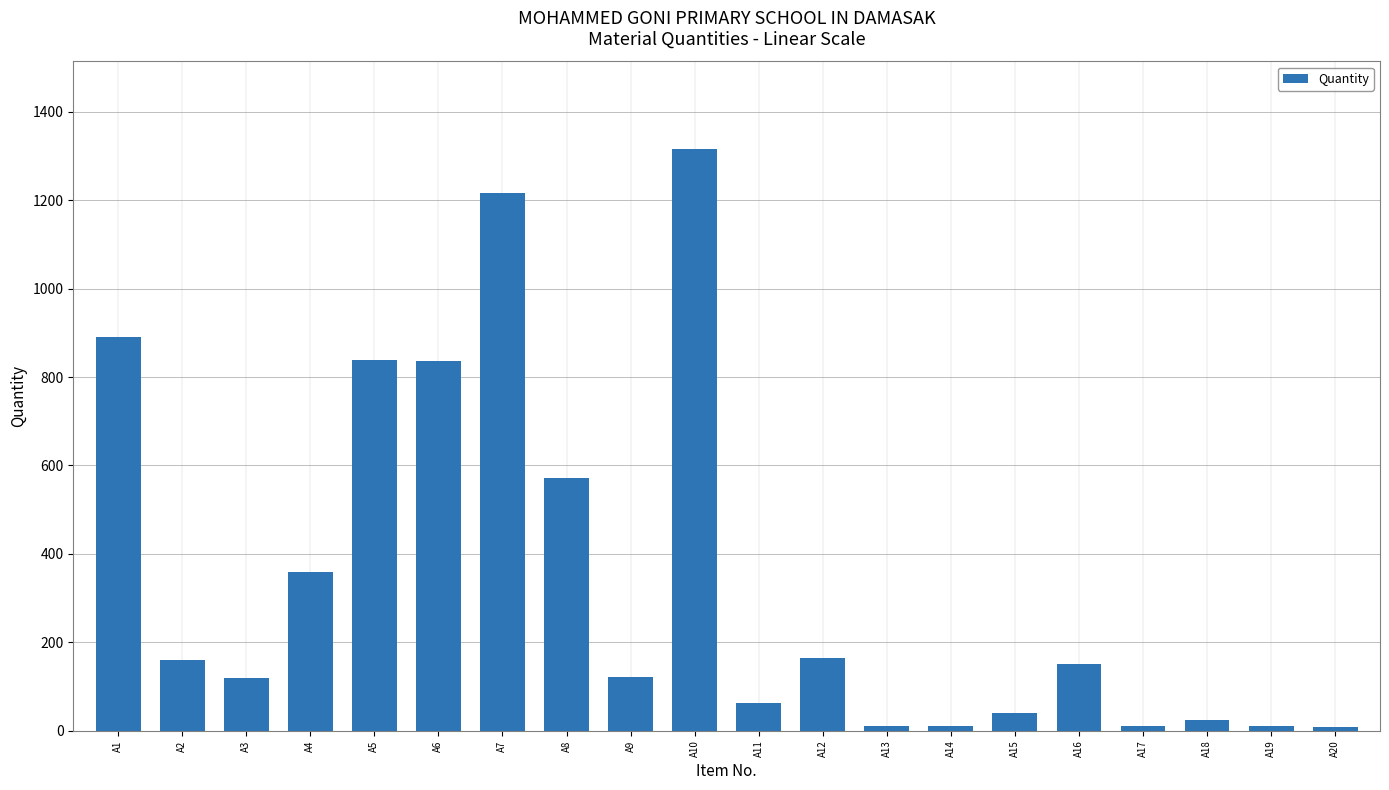

Which has a higher value, A3 or A2?

A2